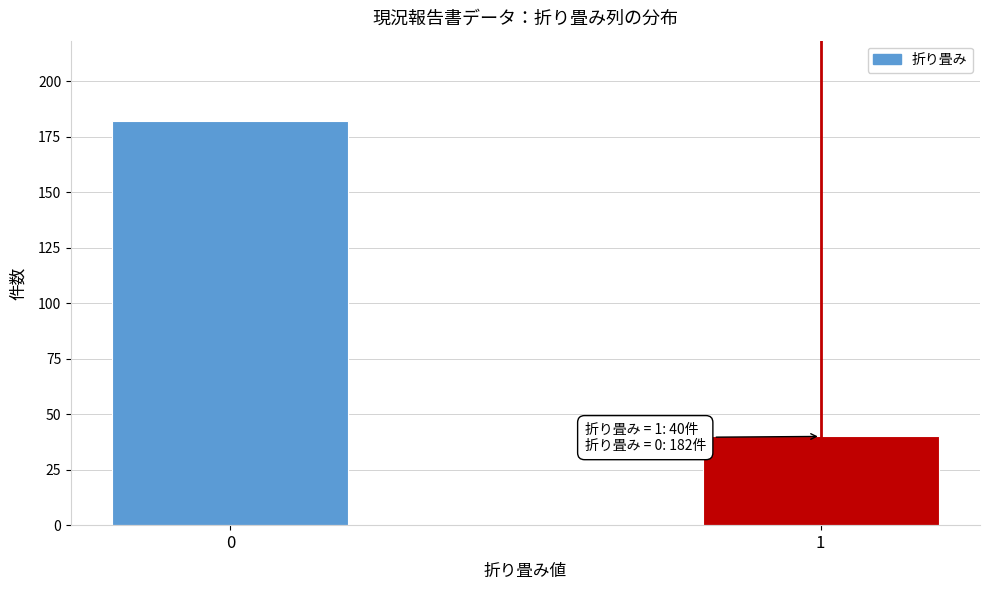

Reading left to right, transcribe all the data shown in this chart.

182	40